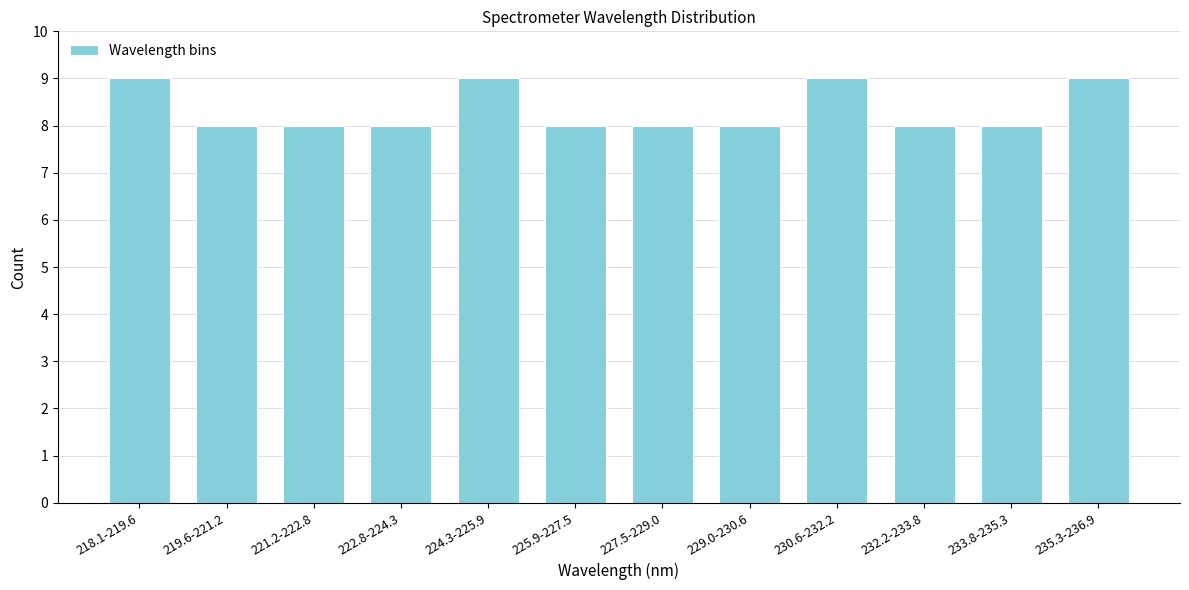

Reading left to right, transcribe all the data shown in this chart.

9	8	8	8	9	8	8	8	9	8	8	9